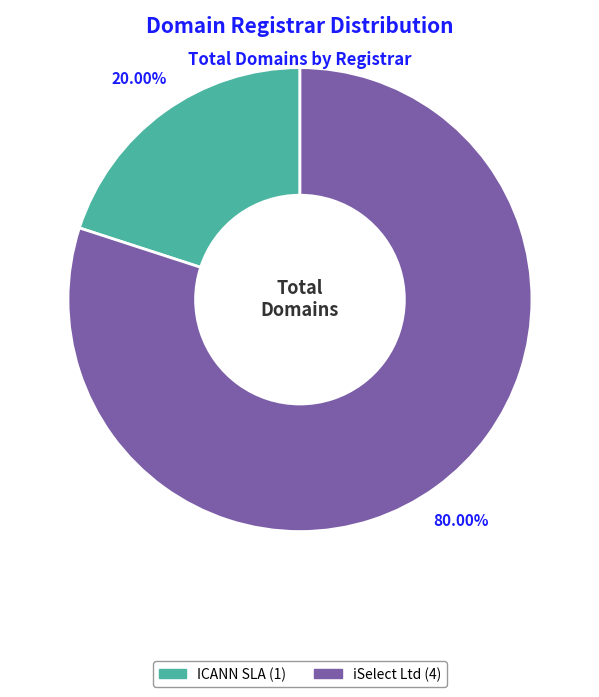

Does any single category account for the majority?

Yes